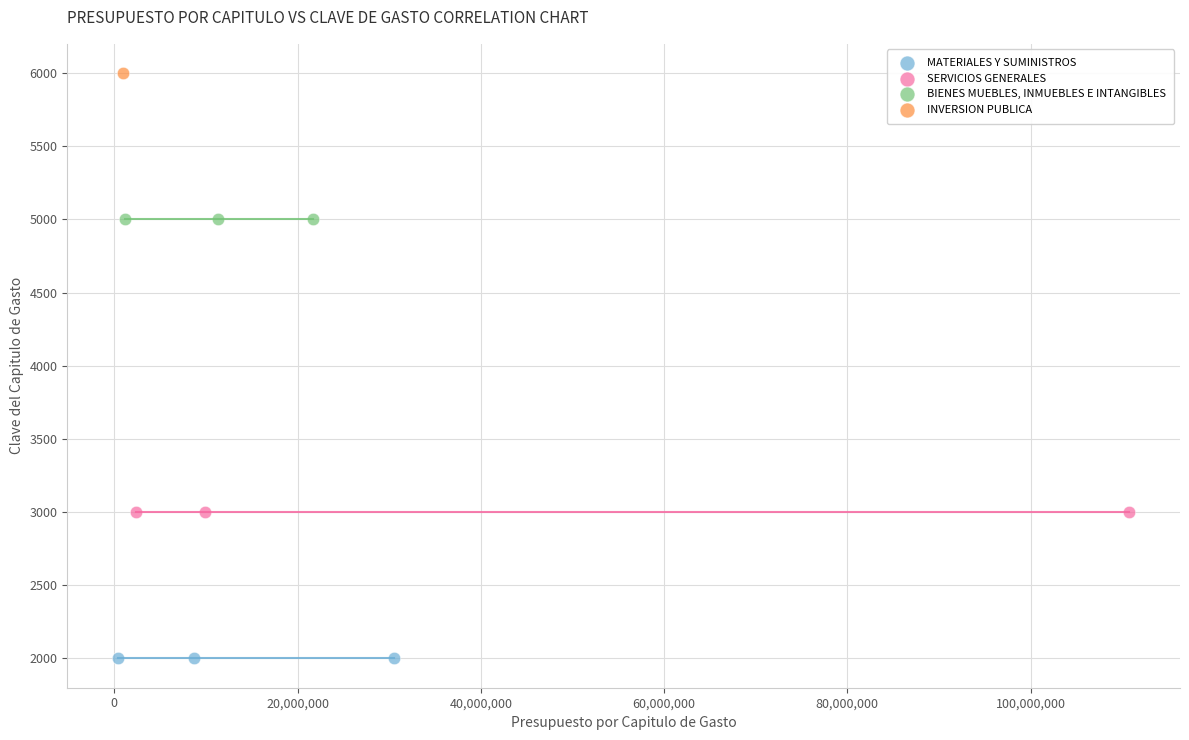

Which series reaches the maximum Y coordinate?

INVERSION PUBLICA